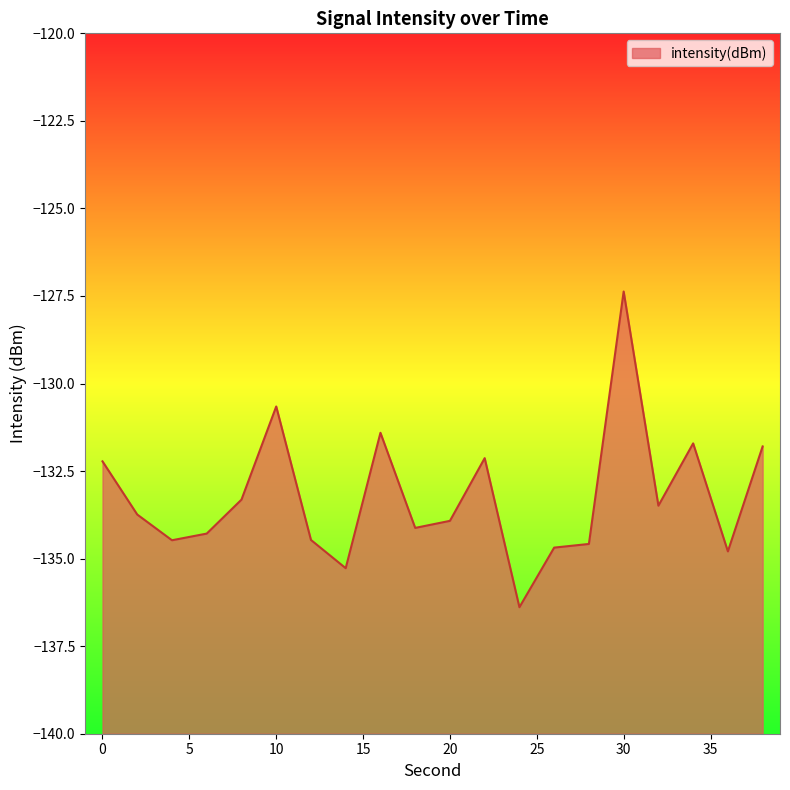

List the labels in order of value, smallest first.

24, 14, 36, 26, 28, 4, 12, 6, 18, 20, 2, 32, 8, 0, 22, 38, 34, 16, 10, 30